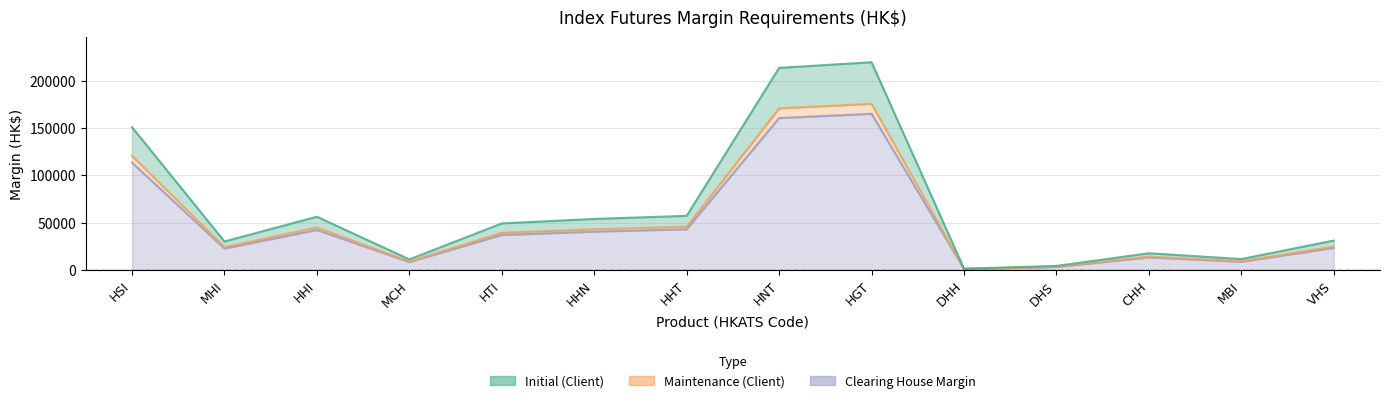

Reading right to left, transcribe all the data shown in this chart.

Initial (Client): 31135	11584	17715	4322	1396	219370	213411	57229	53918	49210	11251	56259	30164	150822
Maintenance (Client): 24908	9267	14172	3457	1116	175496	170728	45783	43134	39368	9000	45007	24131	120657
Clearing House Margin: 23410	8710	13320	3250	1050	164940	160460	43030	40540	37000	8460	42300	22680	113400